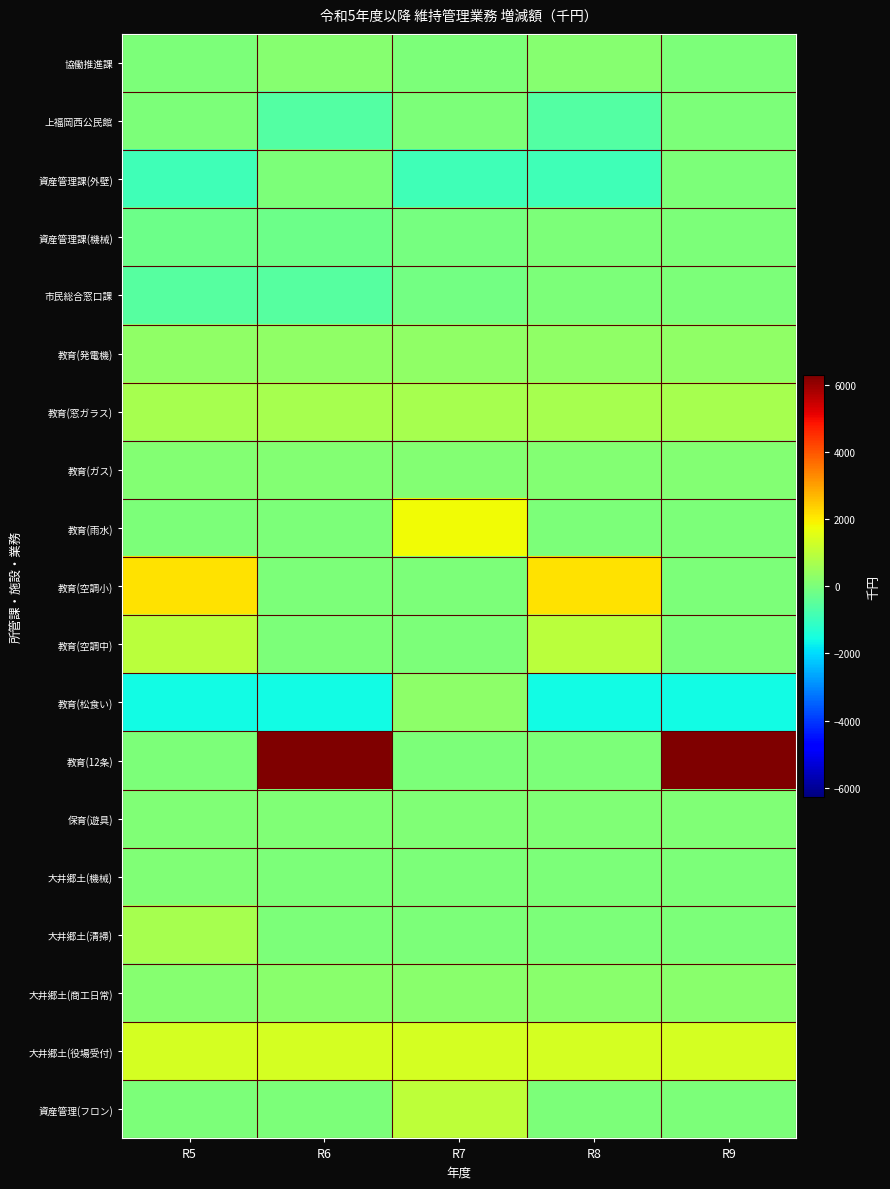

Reading right to left, list all the values displayed in this chart.

協働推進課: R9=0	R8=157	R7=0	R6=157	R5=0
上福岡西公民館: R9=0	R8=-619	R7=0	R6=-619	R5=0
資産管理課(外壁): R9=0	R8=-897	R7=-897	R6=0	R5=-897
資産管理課(機械): R9=0	R8=0	R7=-80	R6=-242	R5=-242
市民総合窓口課: R9=0	R8=0	R7=-140	R6=-563	R5=-563
教育(発電機): R9=300	R8=300	R7=300	R6=300	R5=300
教育(窓ガラス): R9=662	R8=662	R7=662	R6=662	R5=662
教育(ガス): R9=138	R8=138	R7=138	R6=138	R5=138
教育(雨水): R9=0	R8=0	R7=1800	R6=0	R5=0
教育(空調小): R9=0	R8=2155	R7=0	R6=0	R5=2155
教育(空調中): R9=0	R8=941	R7=0	R6=0	R5=941
教育(松食い): R9=-1575	R8=-1575	R7=250	R6=-1575	R5=-1575
教育(12条): R9=6270	R8=0	R7=0	R6=6270	R5=0
保育(遊具): R9=83	R8=83	R7=83	R6=83	R5=83
大井郷土(機械): R9=0	R8=0	R7=0	R6=0	R5=50
大井郷土(清掃): R9=0	R8=0	R7=0	R6=0	R5=678
大井郷土(商工日常): R9=206	R8=206	R7=206	R6=206	R5=164
大井郷土(役場受付): R9=1325	R8=1325	R7=1325	R6=1325	R5=1325
資産管理(フロン): R9=0	R8=0	R7=1000	R6=0	R5=0